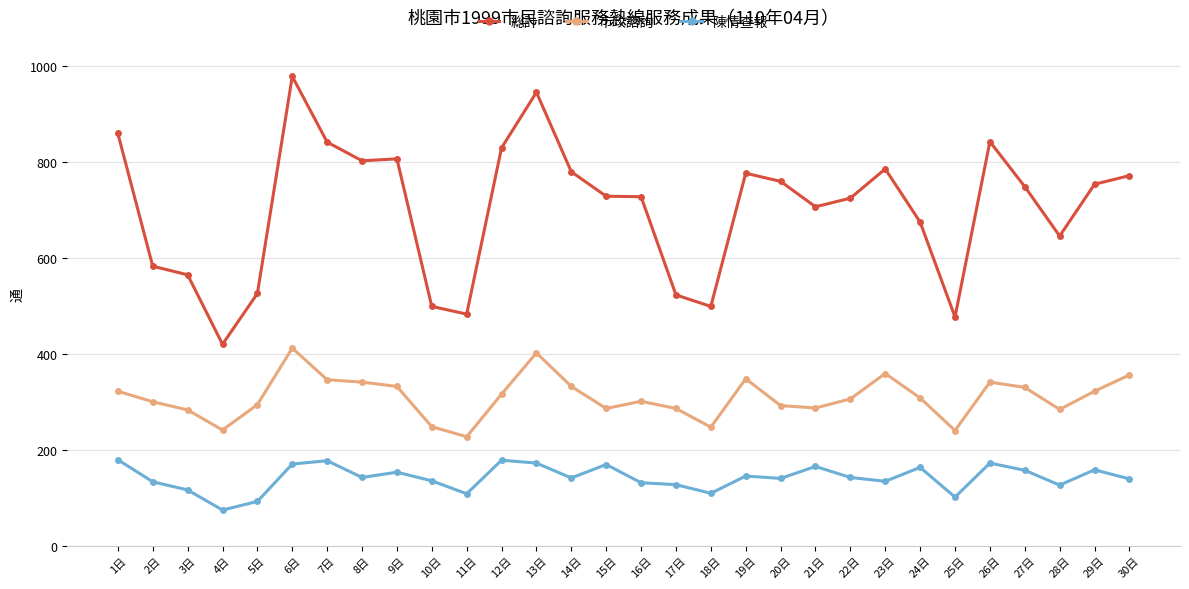

How many lines are shown in the chart?

3